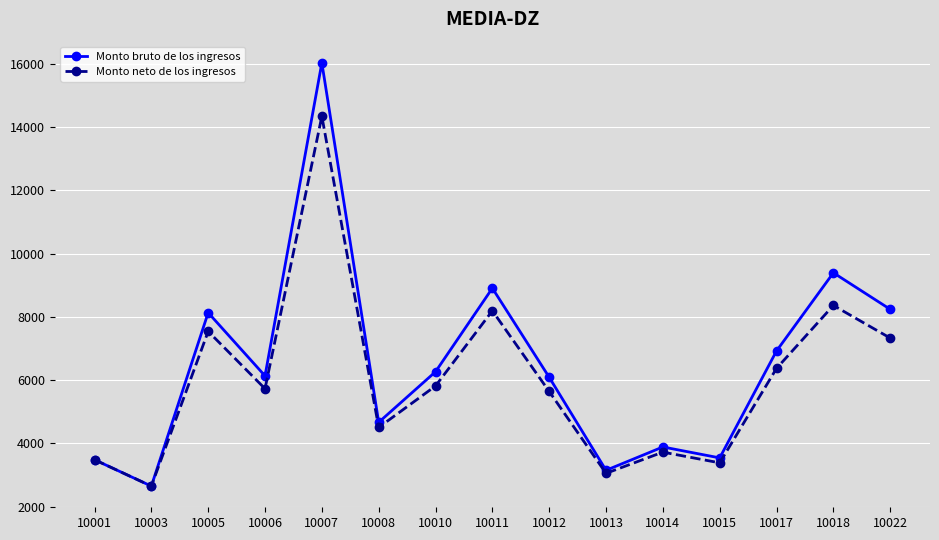

True or false: Monto neto de los ingresos has a value of 12058.4 at 10018.

False